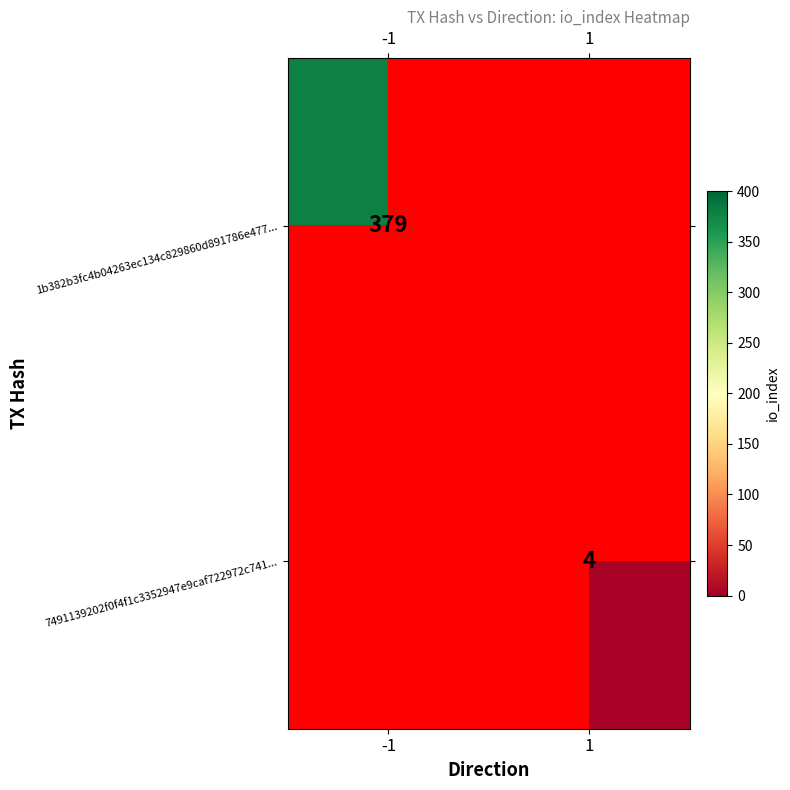

True or false: 1b382b3fc4b04263ec134c829860d891786e477... has a value of 379 at -1.

True